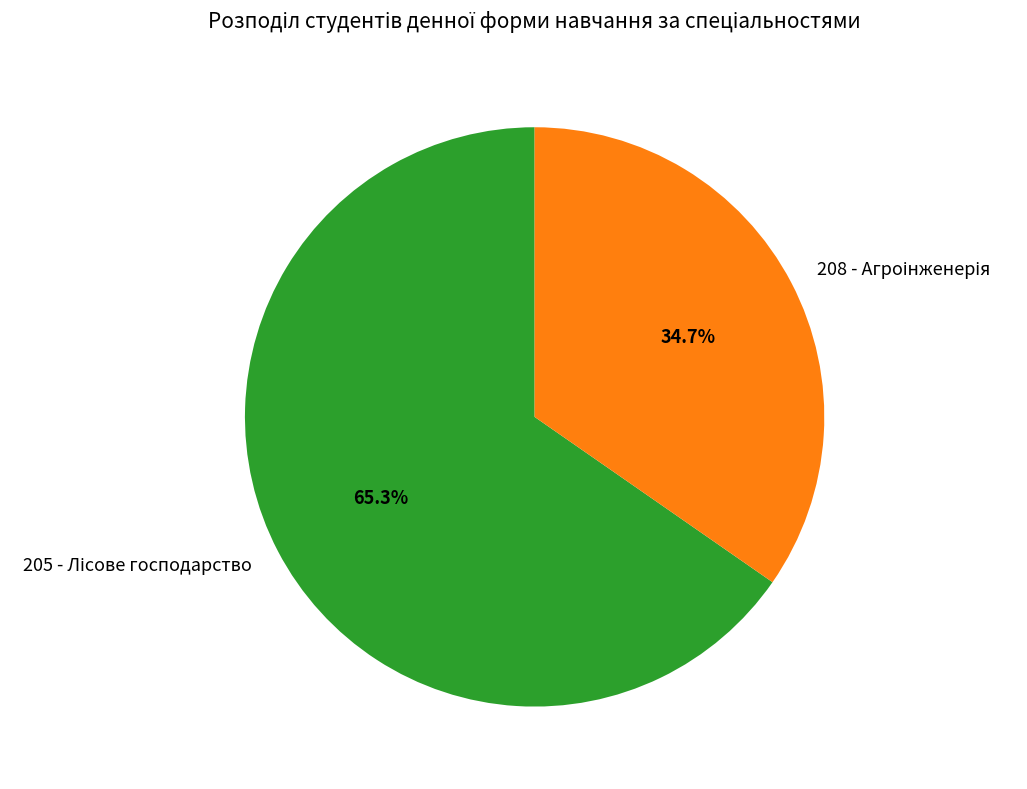

To the nearest percent, what is the average slice percentage?

50%